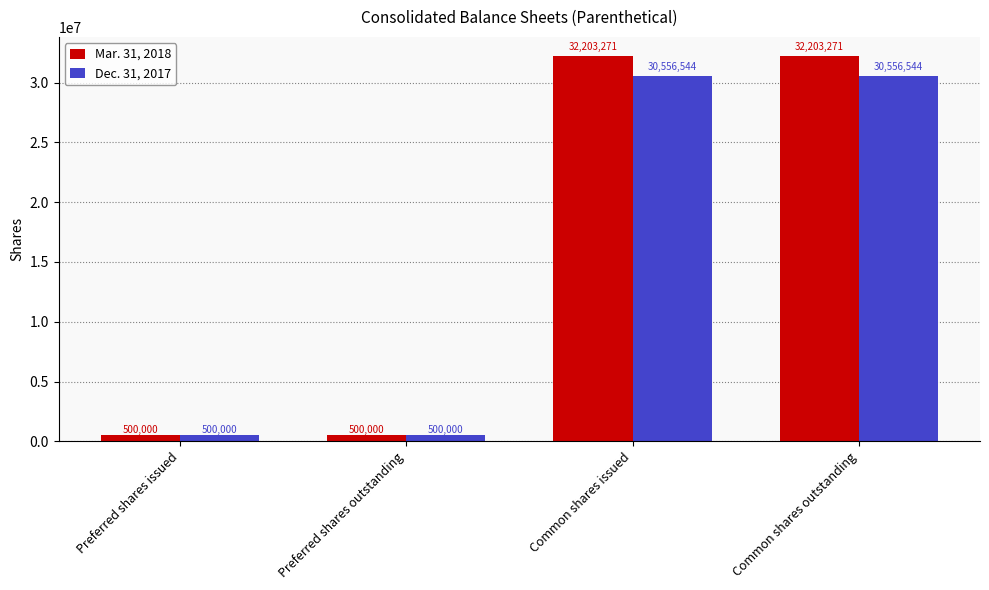

What is the spread (max minus min) of values at Common shares issued?

1646727